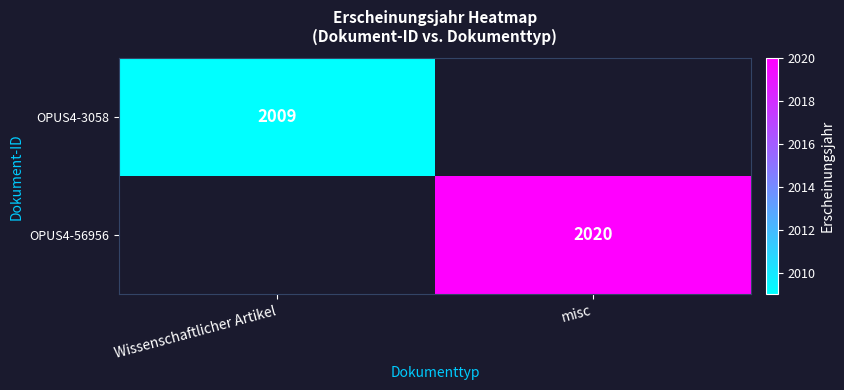

True or false: OPUS4-56956 has a value of 749 at misc.

False